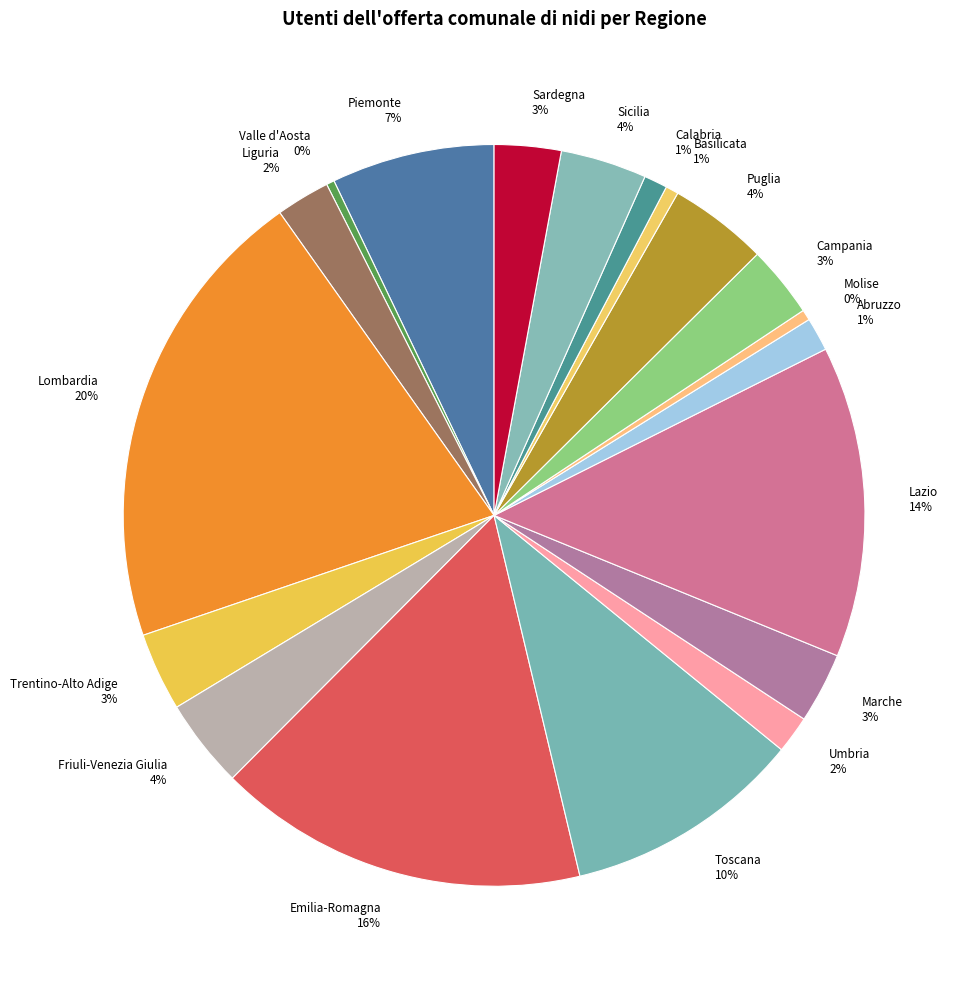

Between Abruzzo 1% and Puglia 4%, which is larger?

Puglia 4%